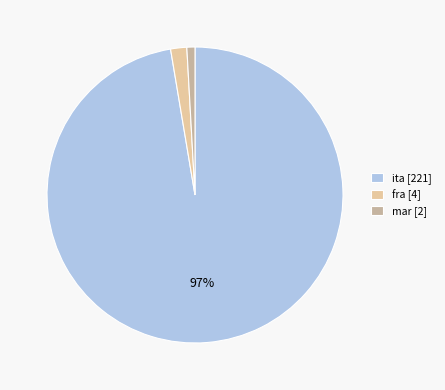

True or false: mar [2] accounts for 8% of the total.

False